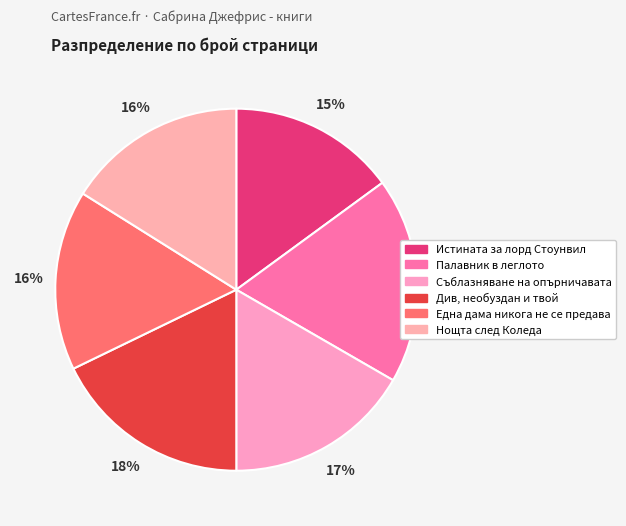

Between Истината за лорд Стоунвил and Палавник в леглото, which is larger?

Палавник в леглото